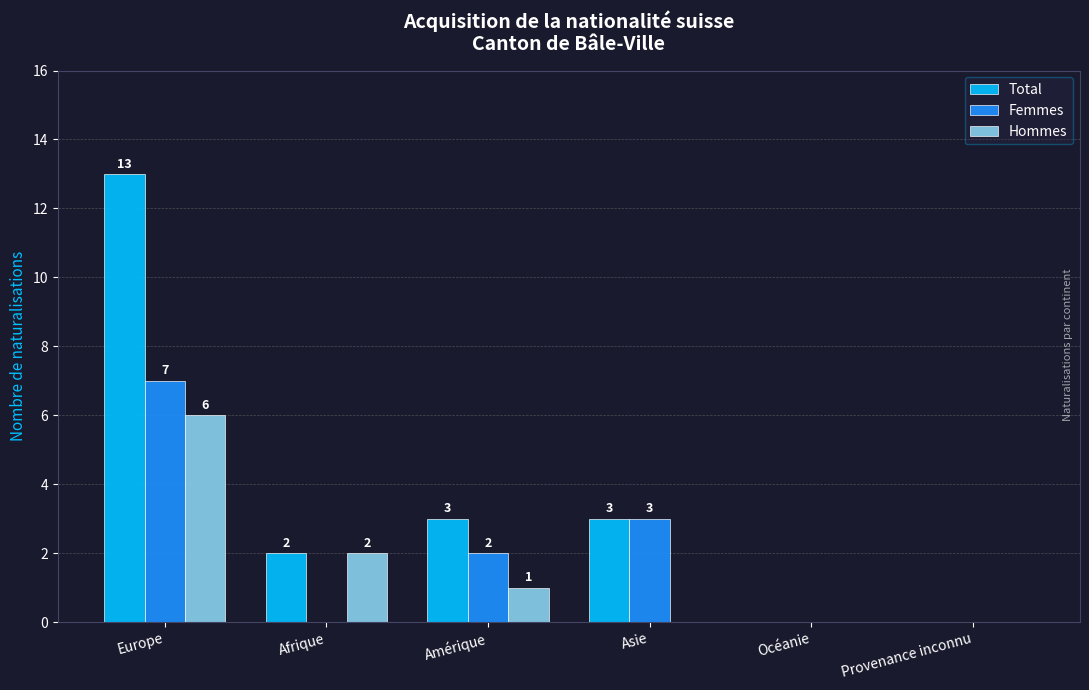

Is it true that Femmes equals -5 at Afrique?

False